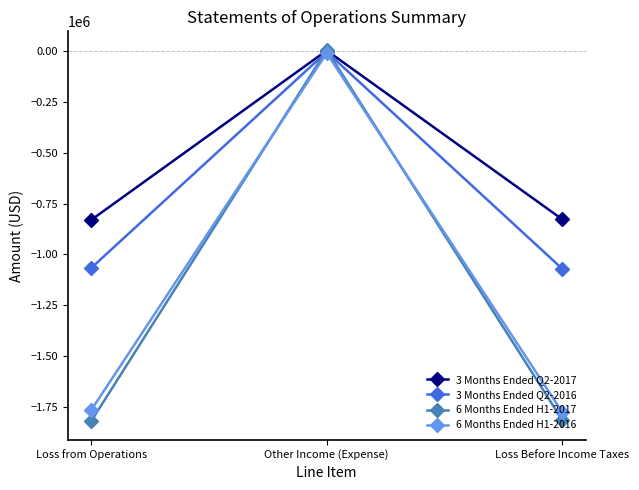

At which category is the sum across all series the highest?

Other Income (Expense)